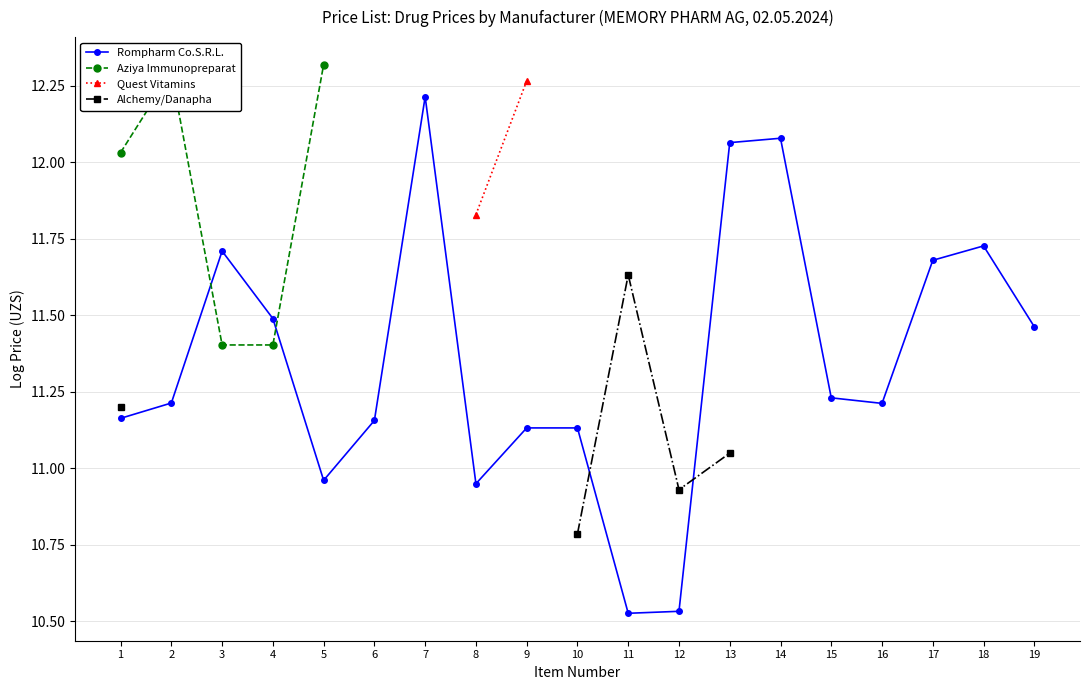

Where do Rompharm Co.S.R.L. and Alchemy/Danapha first cross each other?

10 and 11